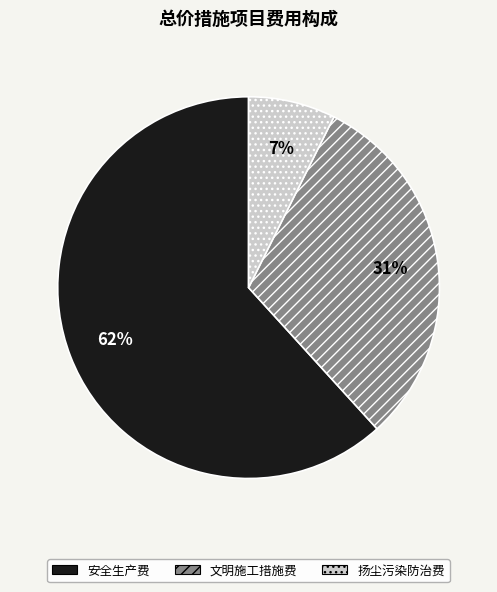

To the nearest percent, what portion does 文明施工措施费 represent?

31%